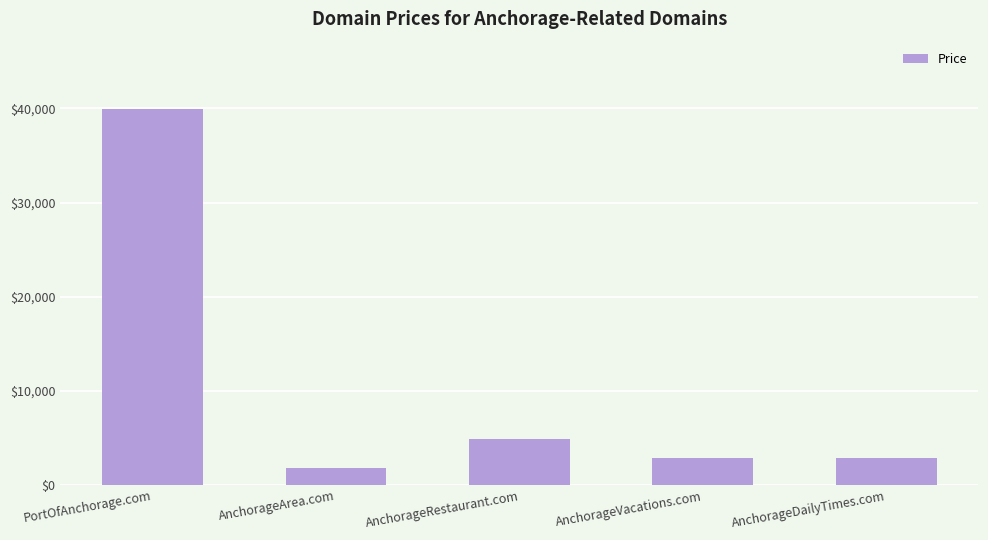

What is the change in value from AnchorageRestaurant.com to AnchorageDailyTimes.com?

-2000